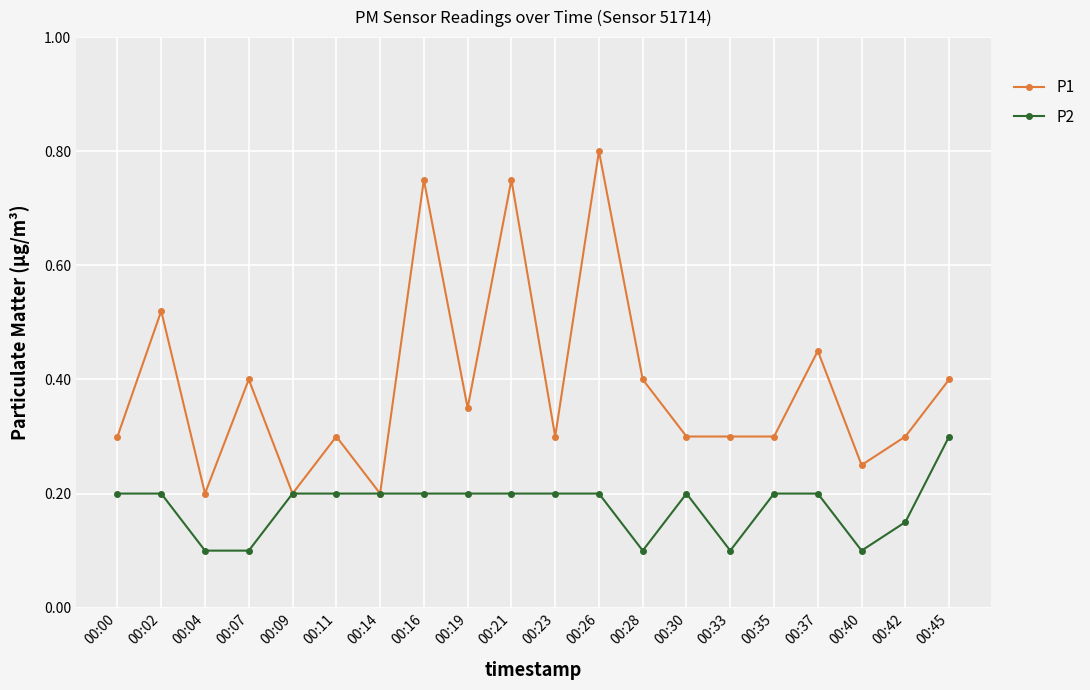

Rank the series by their average value, from highest to lowest.

P1, P2